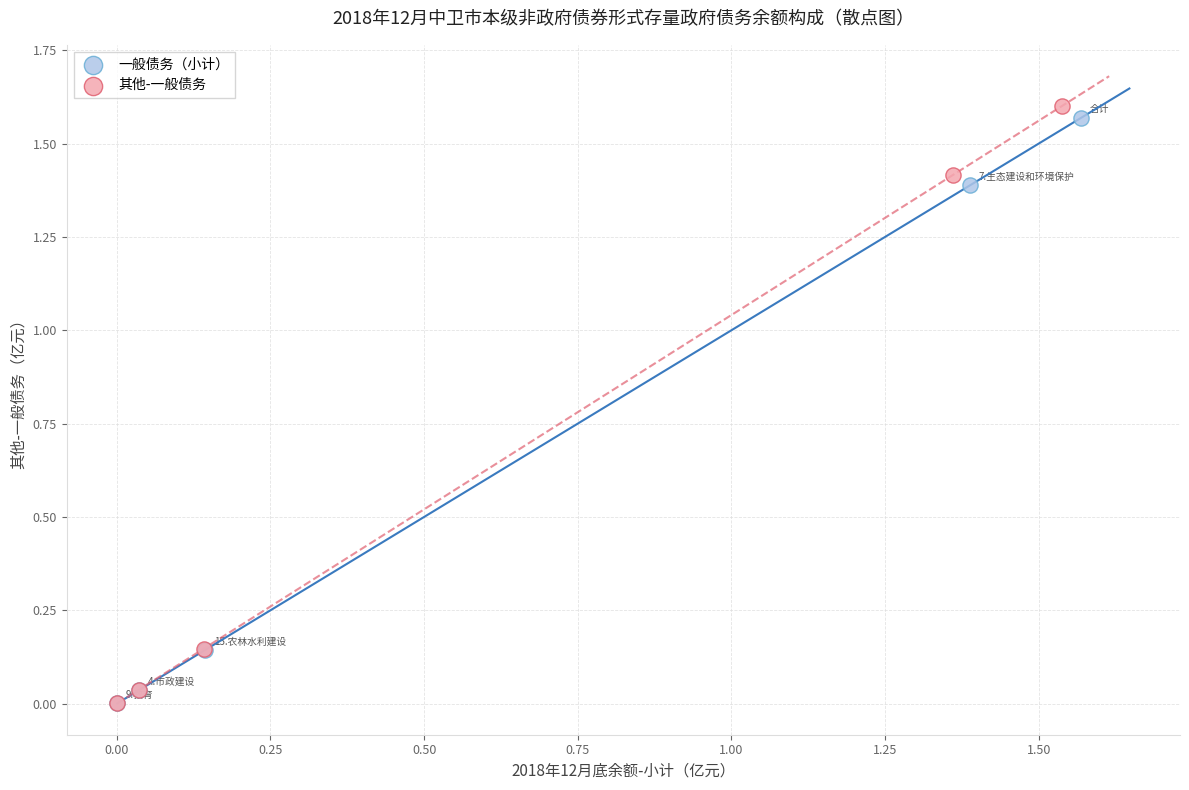

Which series has the widest spread of Y values?

其他-一般债务